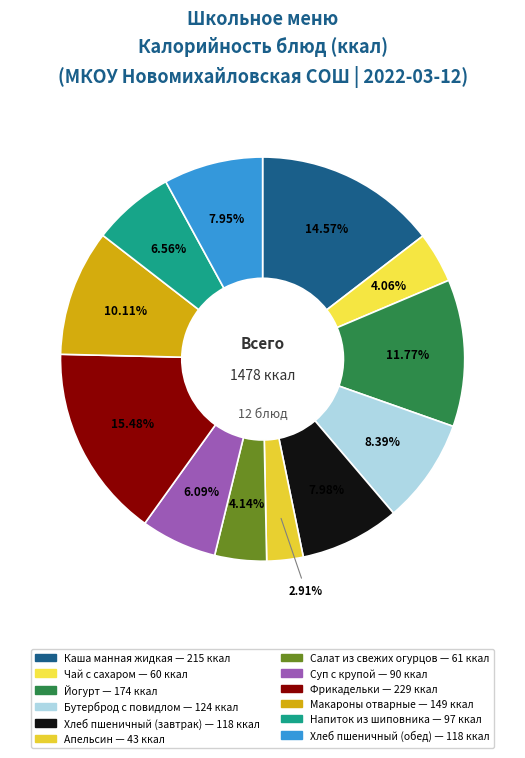

What is the smallest slice in the pie chart?

Апельсин